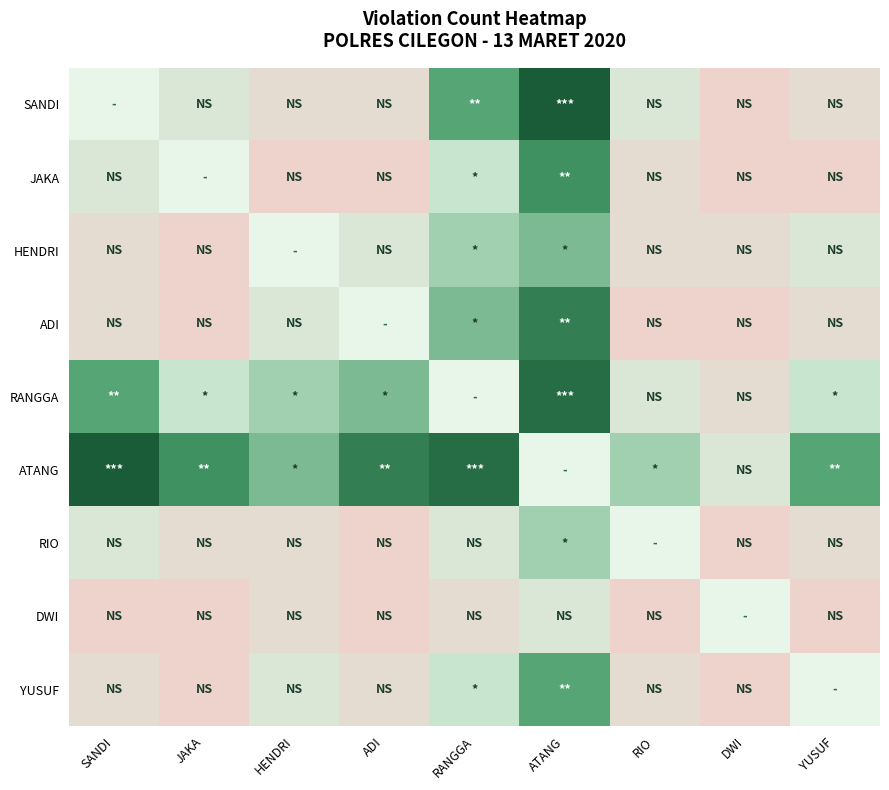

What is the spread (max minus min) of values at HENDRI?

6